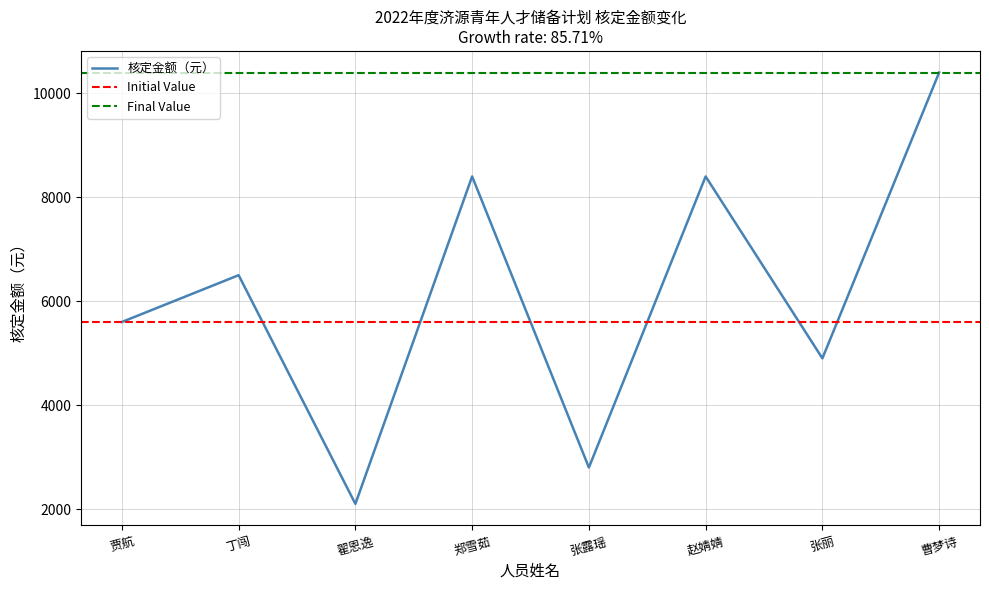

Where is the first local maximum?

丁闯